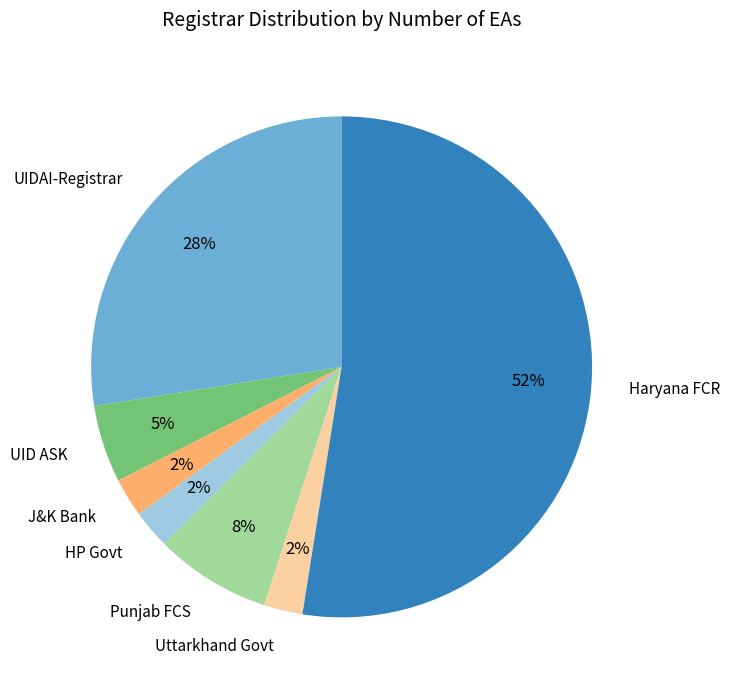

Is there a majority slice in this chart?

Yes